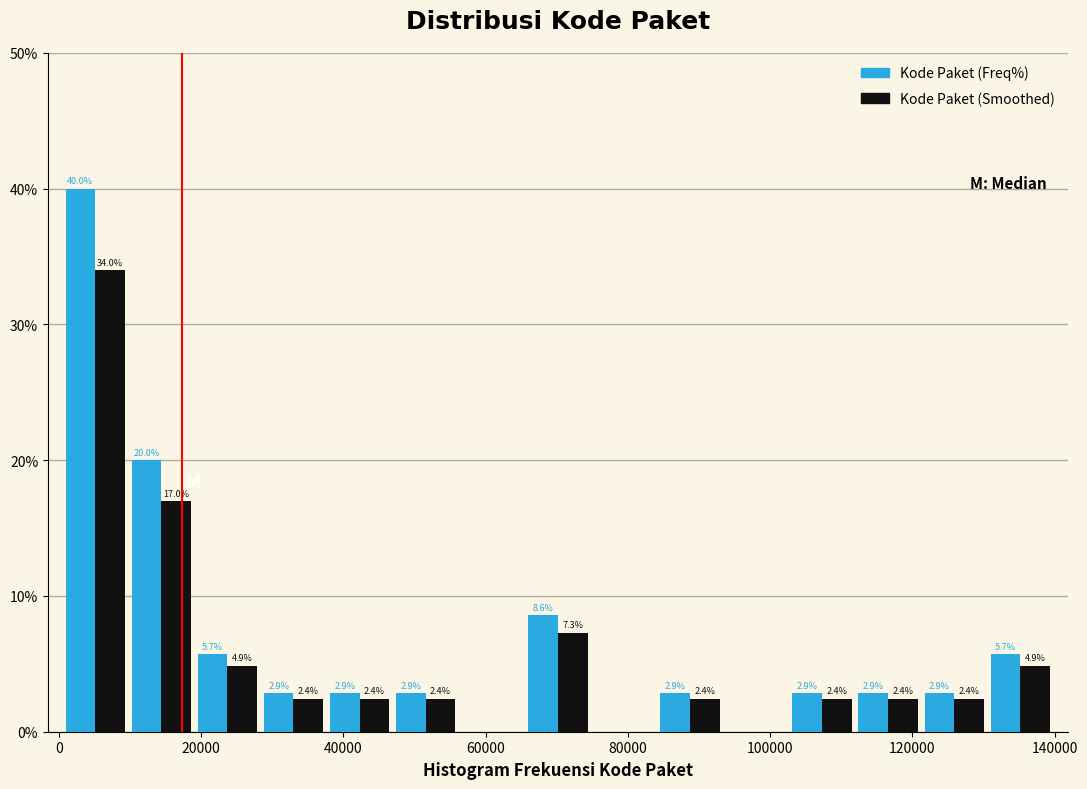

In the Kode Paket (Freq%) series, which range on the x-axis has the tallest bar?

0 to 10000